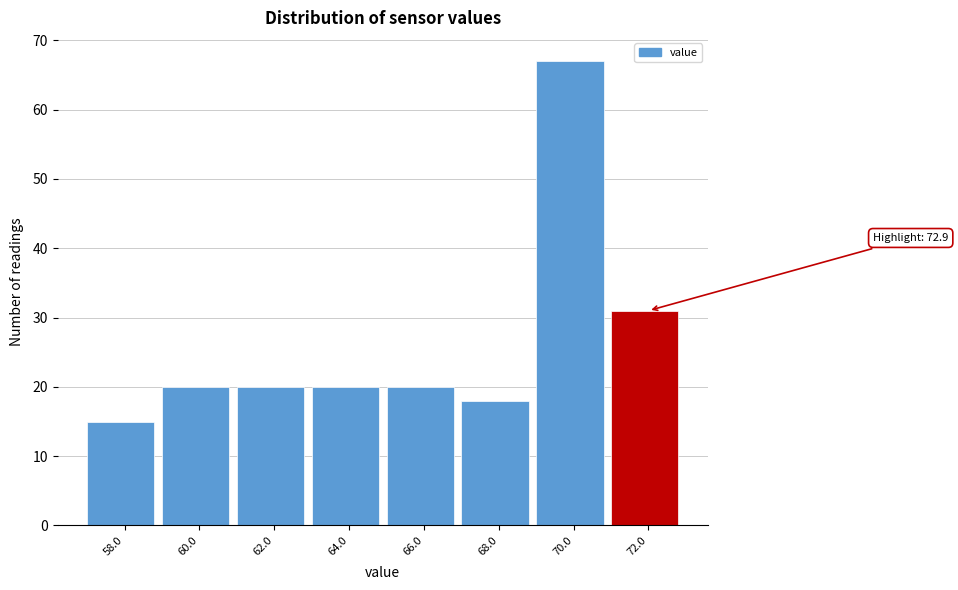

Reading left to right, list all the values displayed in this chart.

15	20	20	20	20	18	67	31